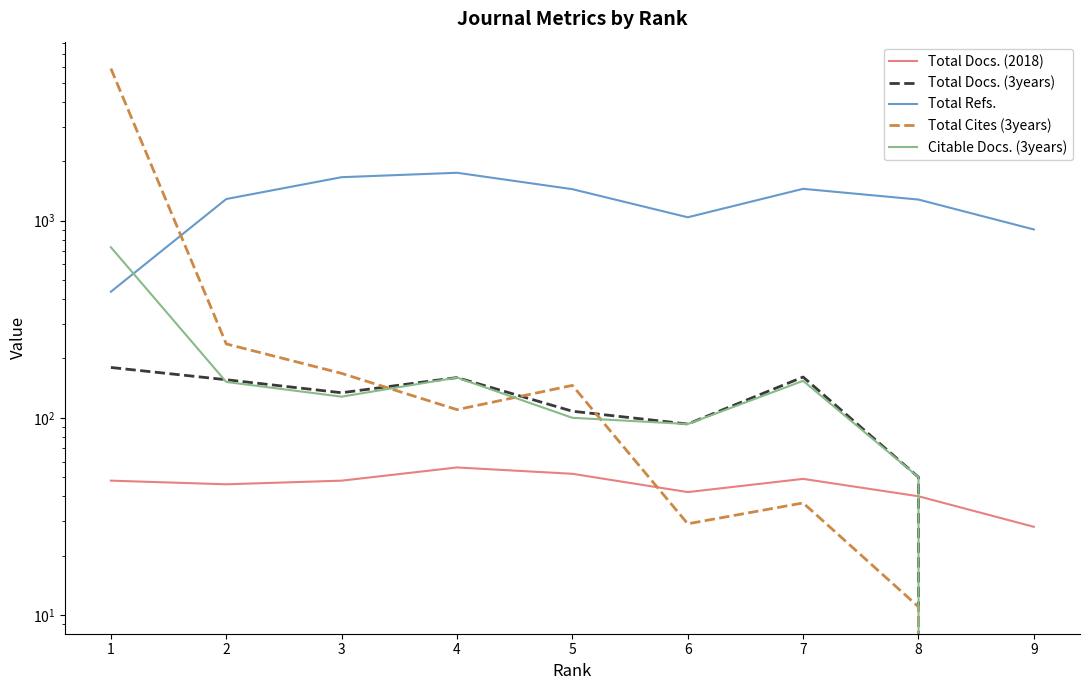

At which label does Total Docs. (2018) reach its minimum?

9